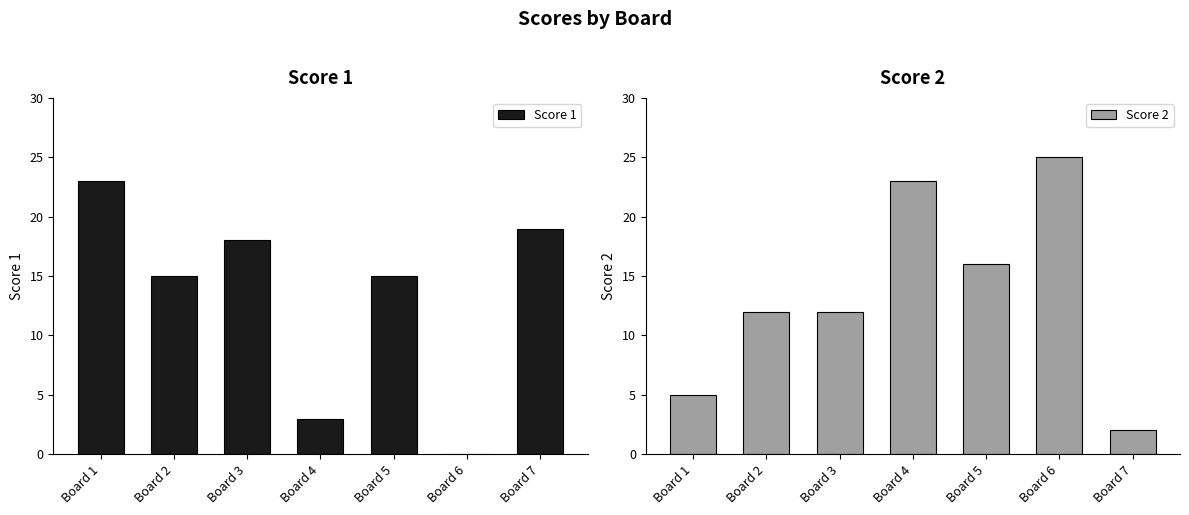

List the labels in order of Score 1 value, smallest first.

Board 6, Board 4, Board 2, Board 5, Board 3, Board 7, Board 1